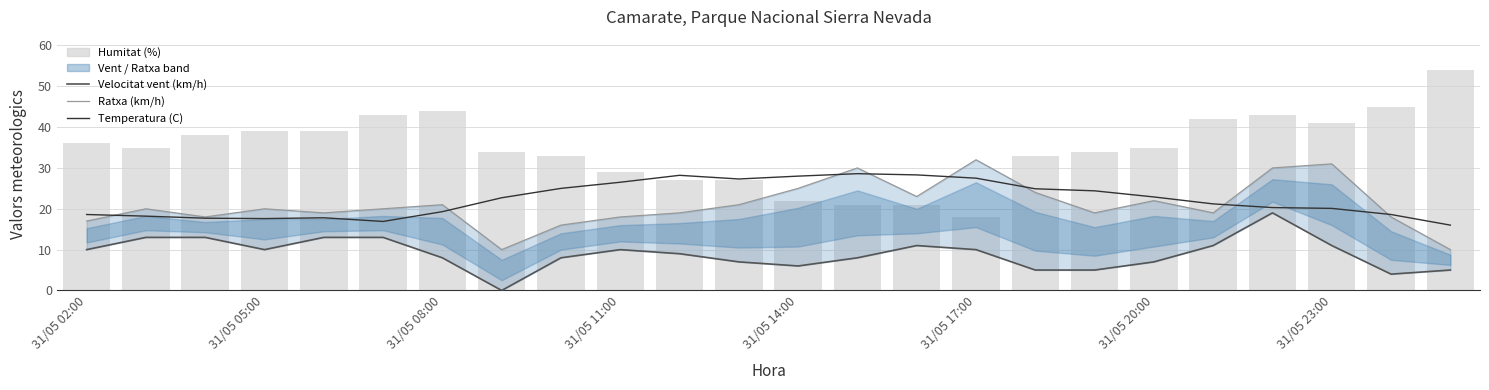

What position from the right is 11?

13